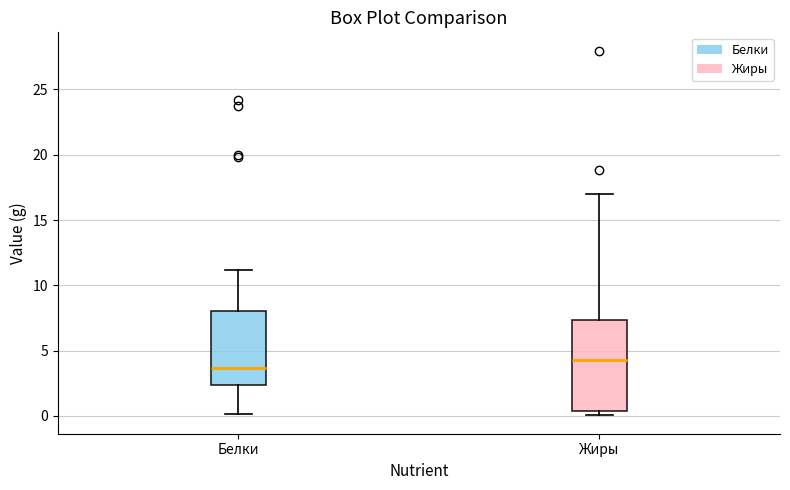

Reading left to right, transcribe this box plot: for each box, give where its median line is, the range the box spans, and where its two whiskers end, as read against the y-axis. The values are not printed on the chart, so give them approximately, as read against the axis.

Белки: median 3.5, box 2.5 to 8.0, whiskers 0.0 to 11.0
Жиры: median 4.5, box 0.5 to 7.5, whiskers 0.0 to 17.0